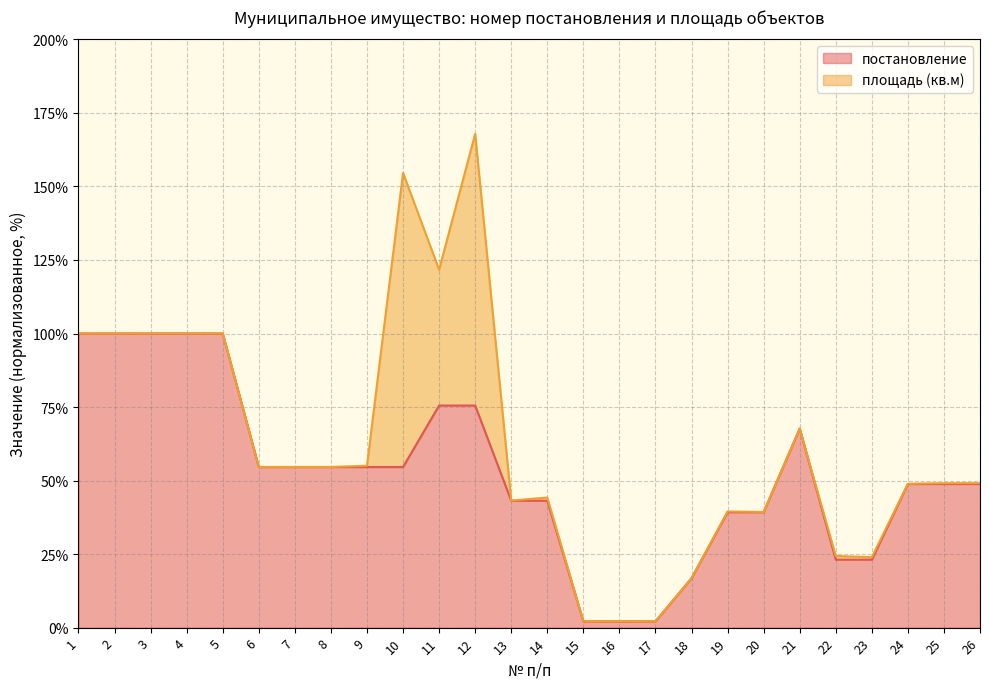

True or false: there are more than 0 points higher than both neighbors.

True